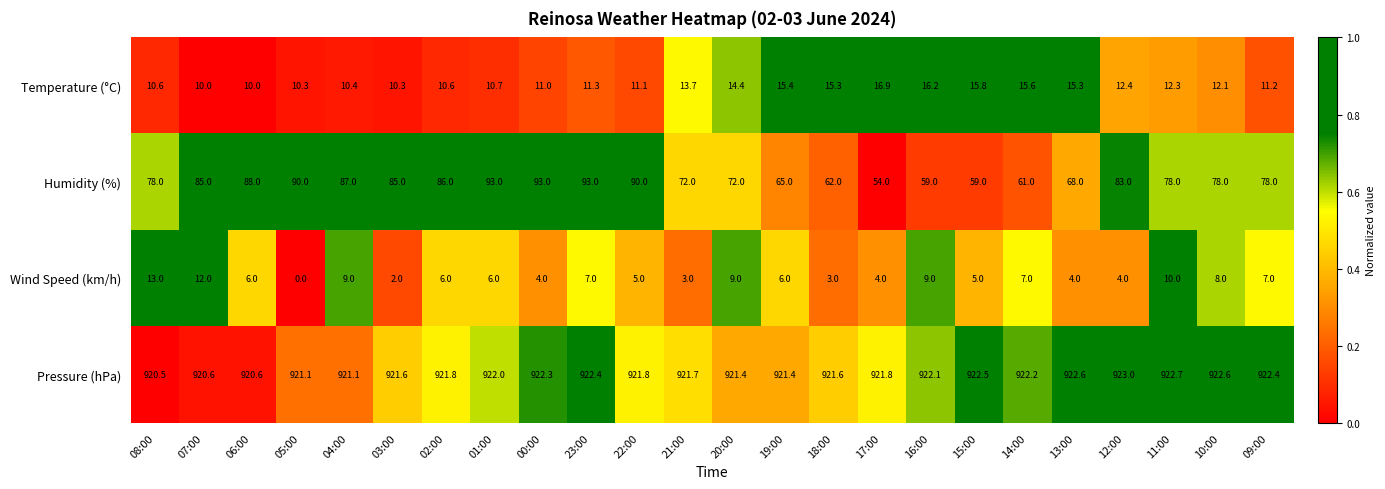

Rank the series at 13:00 from lowest to highest value.

Wind Speed (km/h), Temperature (°C), Humidity (%), Pressure (hPa)